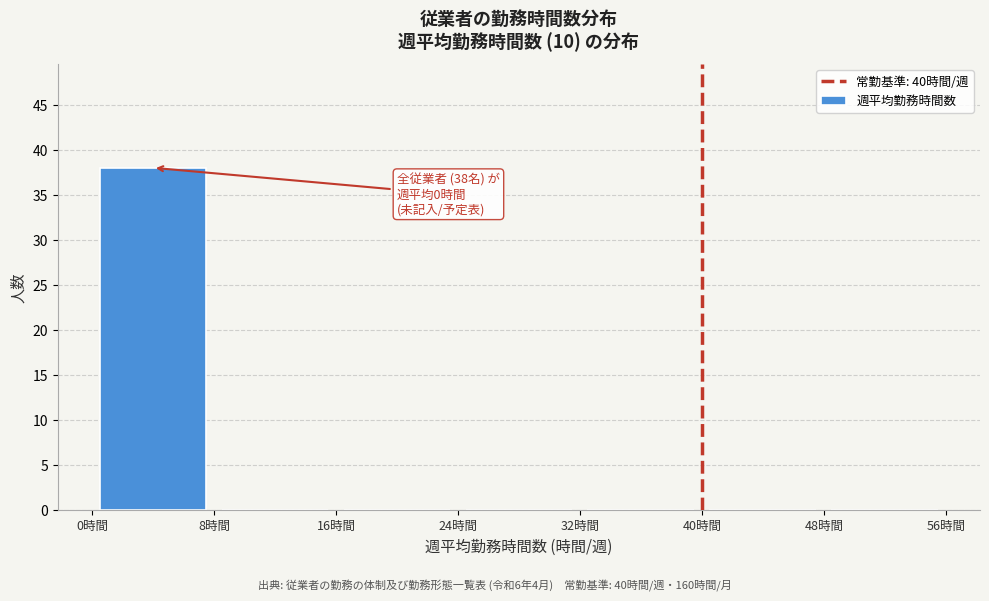

Which range on the x-axis has the tallest bar?

0 to 8